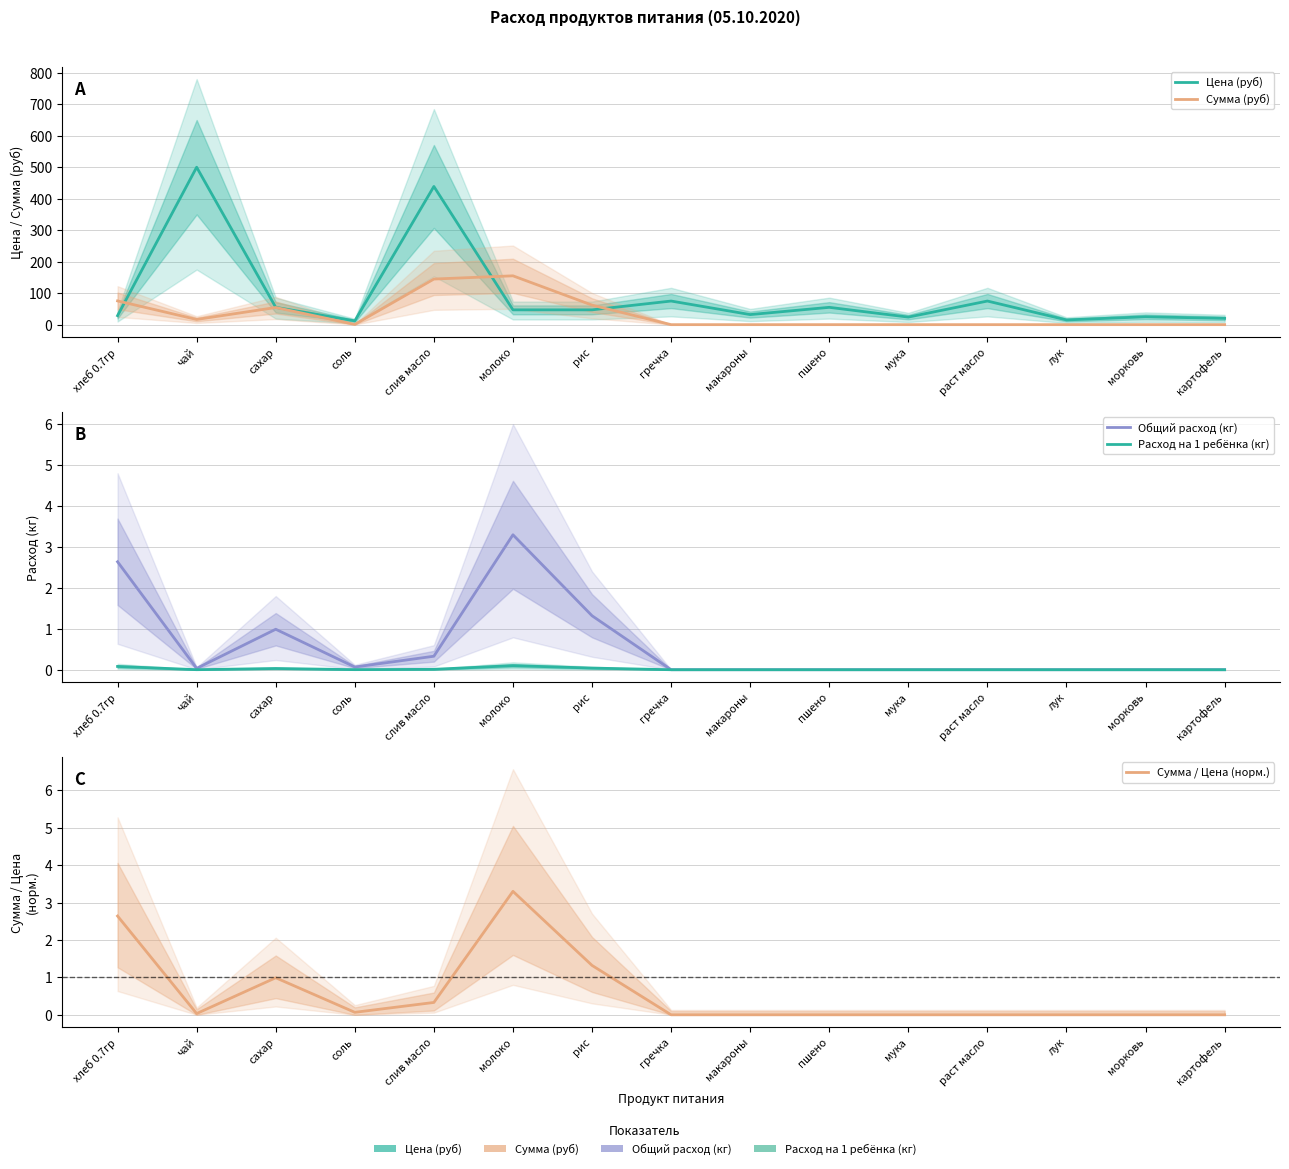

True or false: Общий расход (кг) and Сумма (руб) intersect in this chart.

False